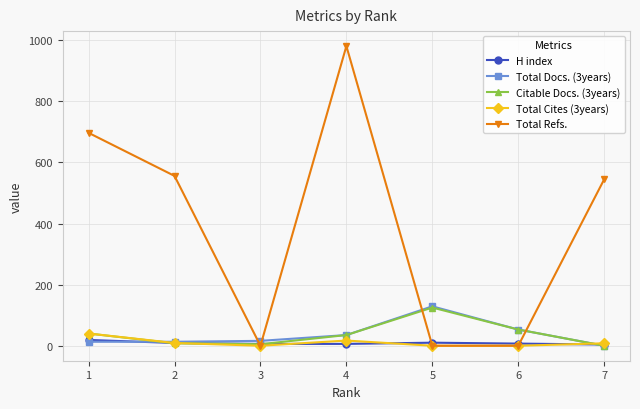

Which series has the largest total across all categories?

Total Refs.